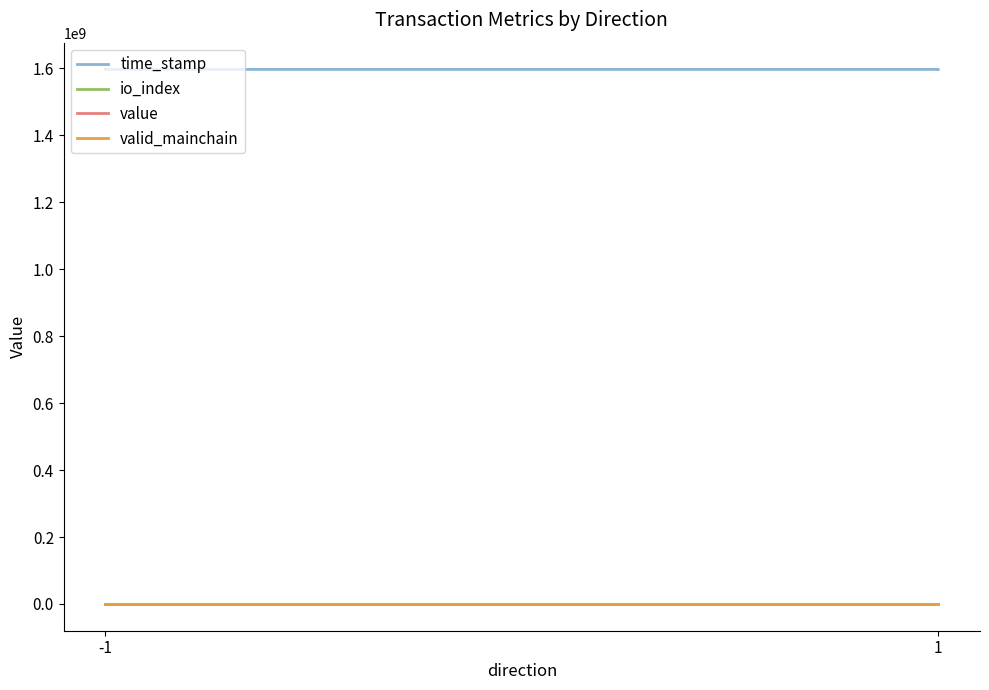

Rank the series at -1 from lowest to highest value.

value, valid_mainchain, io_index, time_stamp